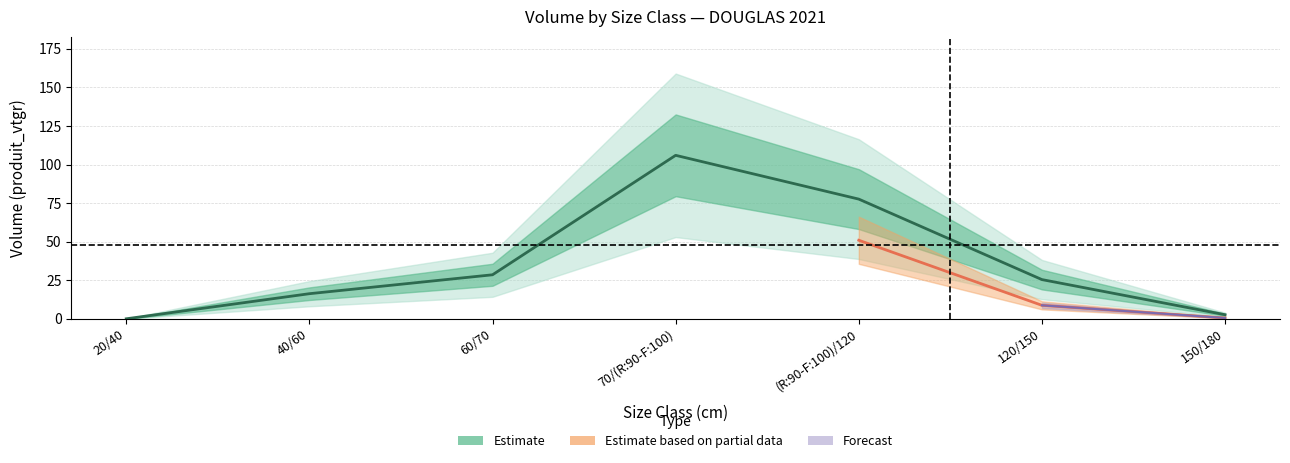

The chart shows a value of 25.4 at 120/150. True or false?

True